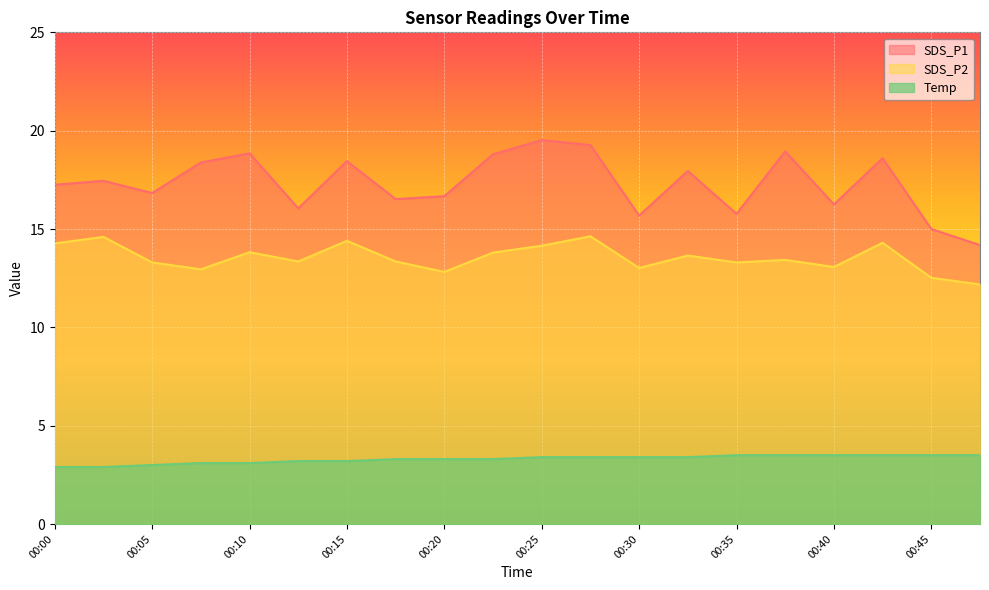

How many lines are shown in the chart?

3